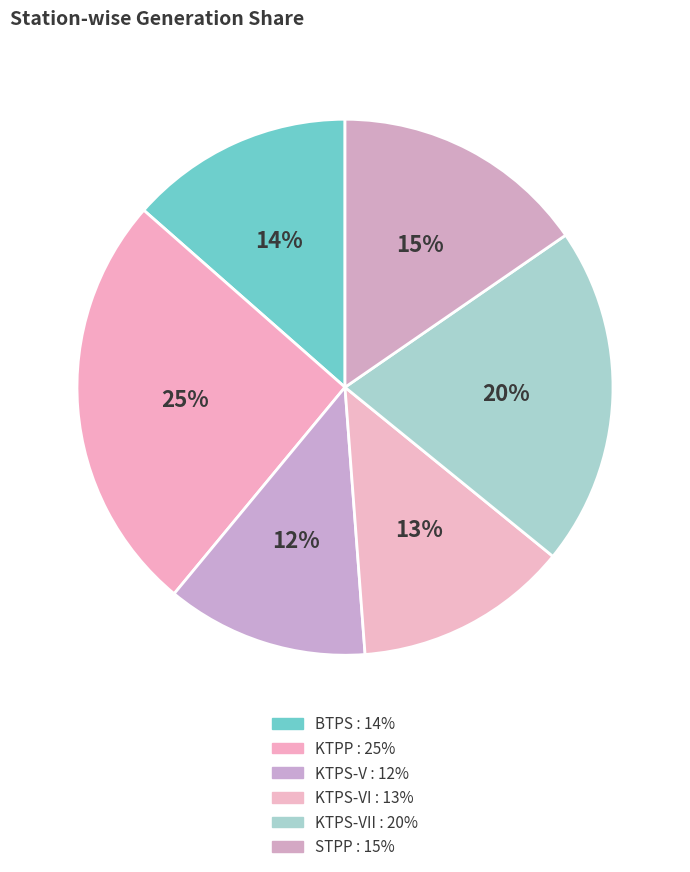

Count the number of slices in the pie.

6